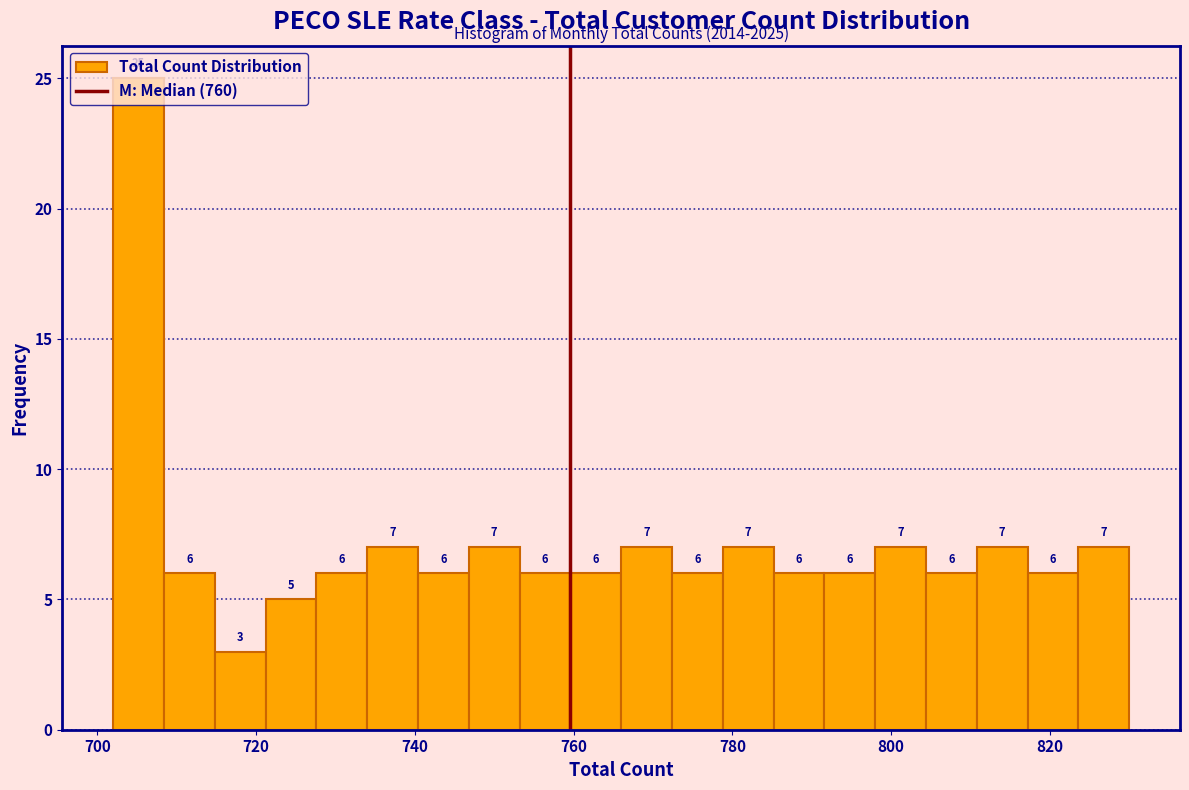

Around what value on the x-axis is the tallest bar? Give the approximate position of its centre, as read against the axis.

706